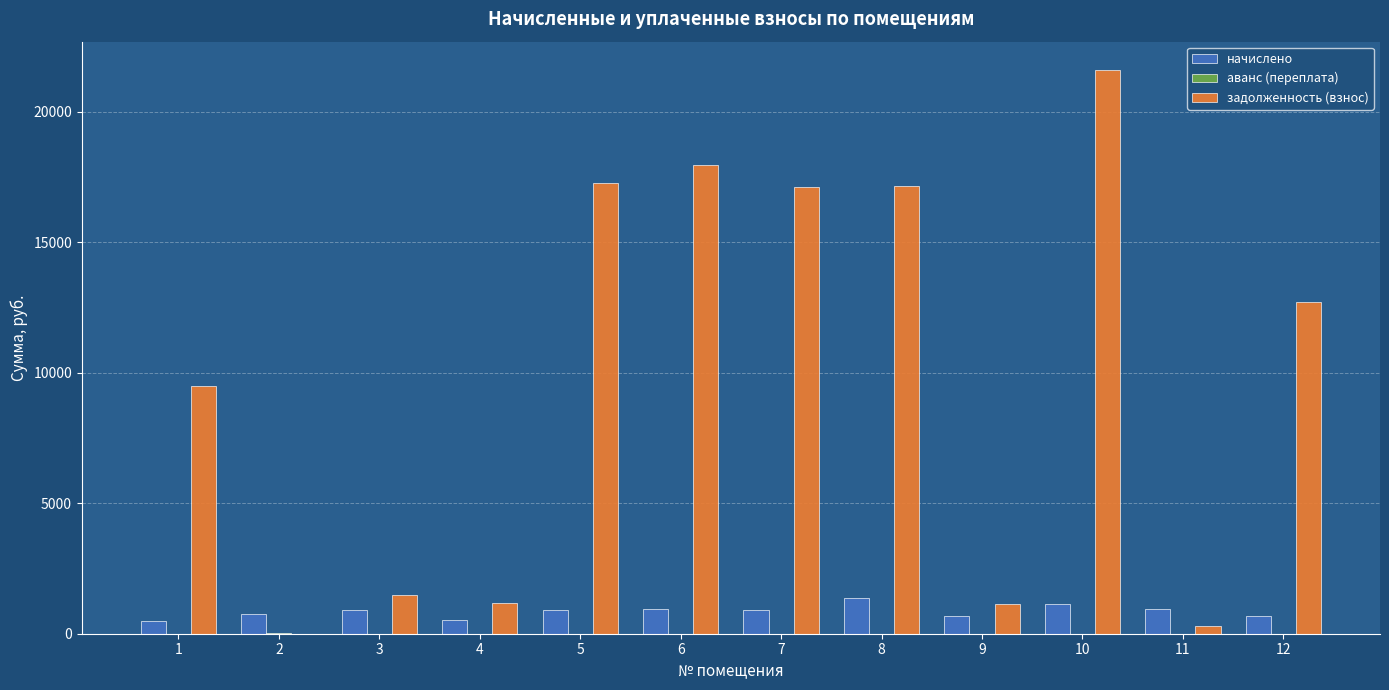

How many groups of bars are there?

12